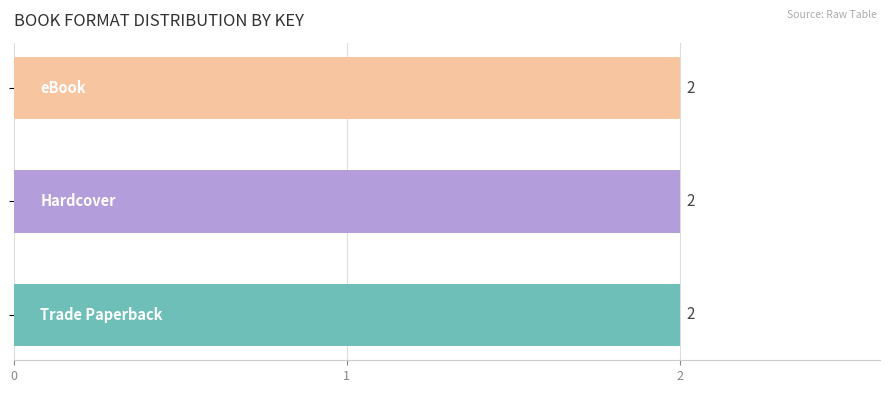

Which category has the lowest value across all series?

Trade Paperback